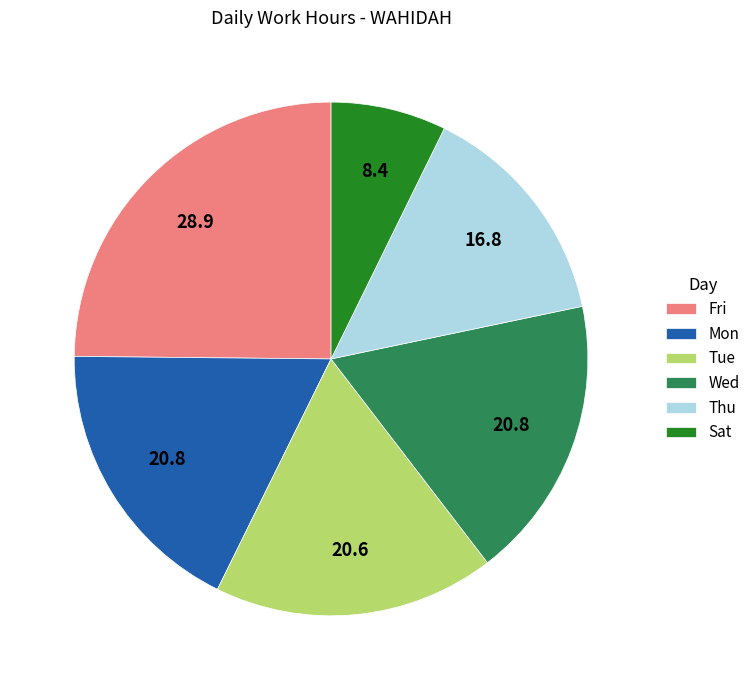

Combined, do Thu and Fri account for over 50%?

No